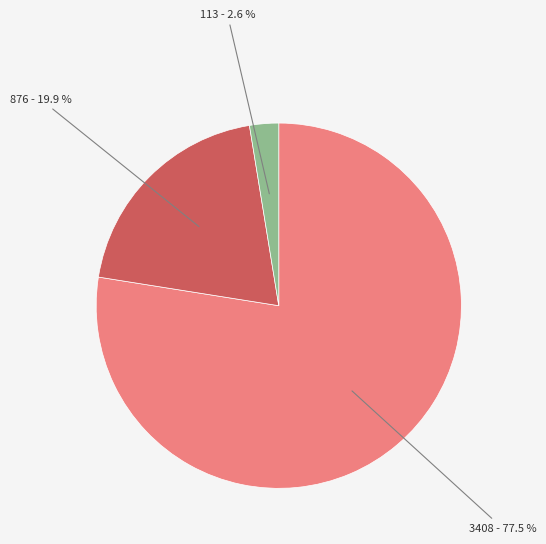

How many slices are in this pie chart?

3